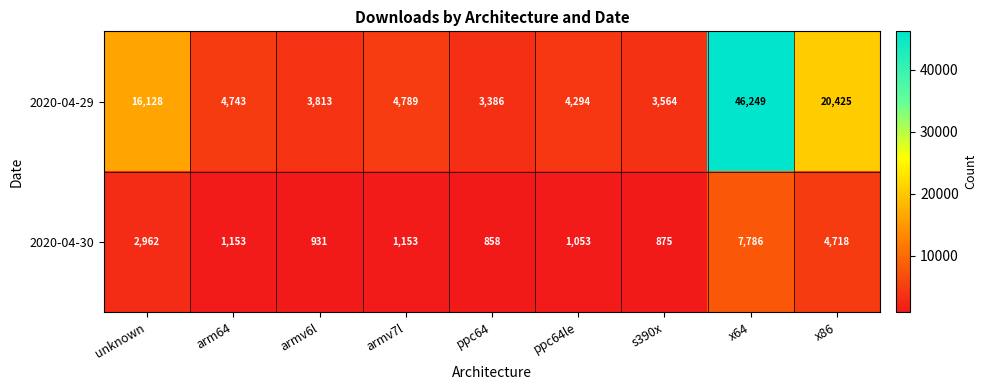

List the series in order of their peak value, highest first.

2020-04-29, 2020-04-30